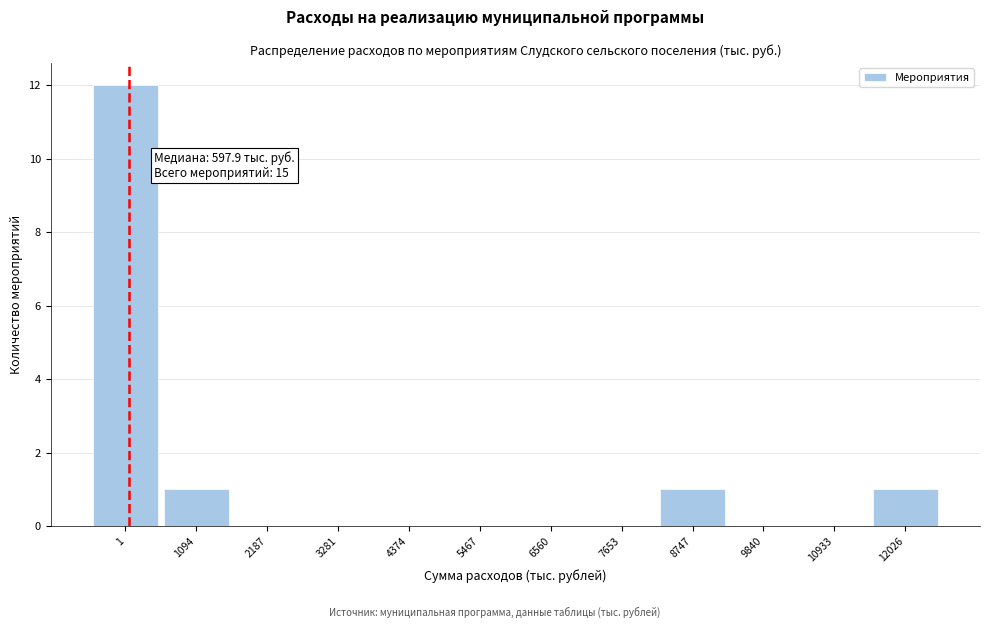

Reading left to right, what are all the values shown in this chart?

1=12	1094=1	2187=0	3281=0	4374=0	5467=0	6560=0	7653=0	8747=1	9840=0	10933=0	12026=1